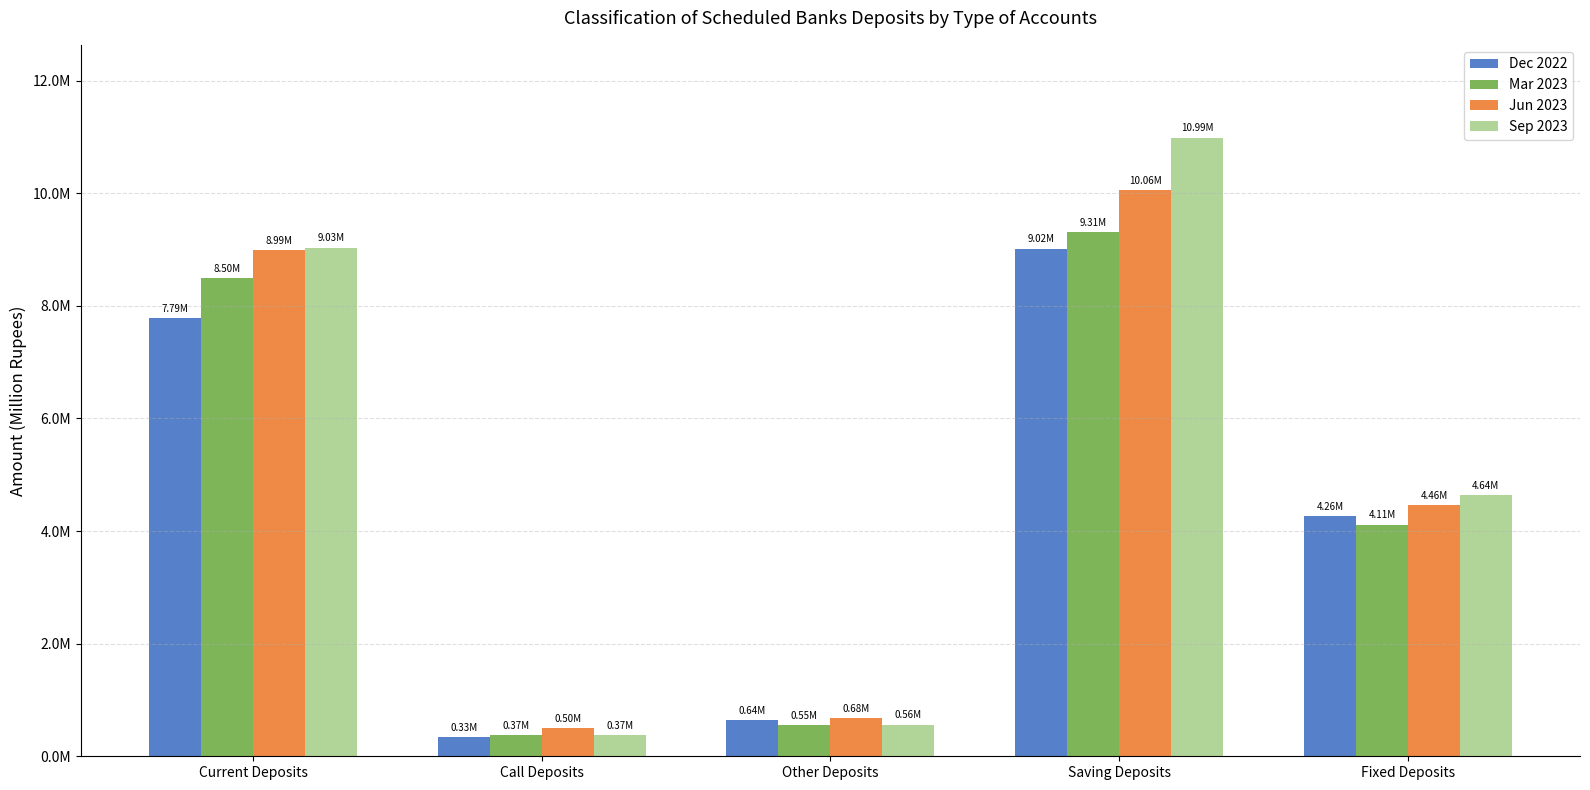

List the labels in order of Sep 2023 value, largest first.

Saving Deposits, Current Deposits, Fixed Deposits, Other Deposits, Call Deposits